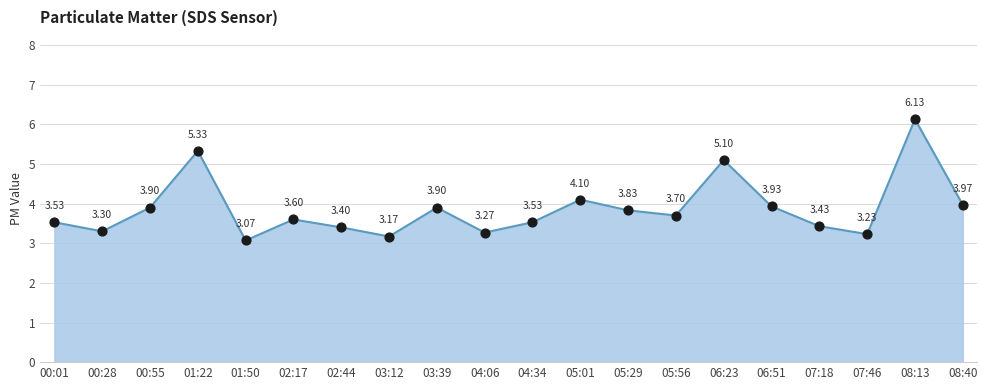

Approximately how many times larger is the value at 00:01 compared to 03:12?

1.1